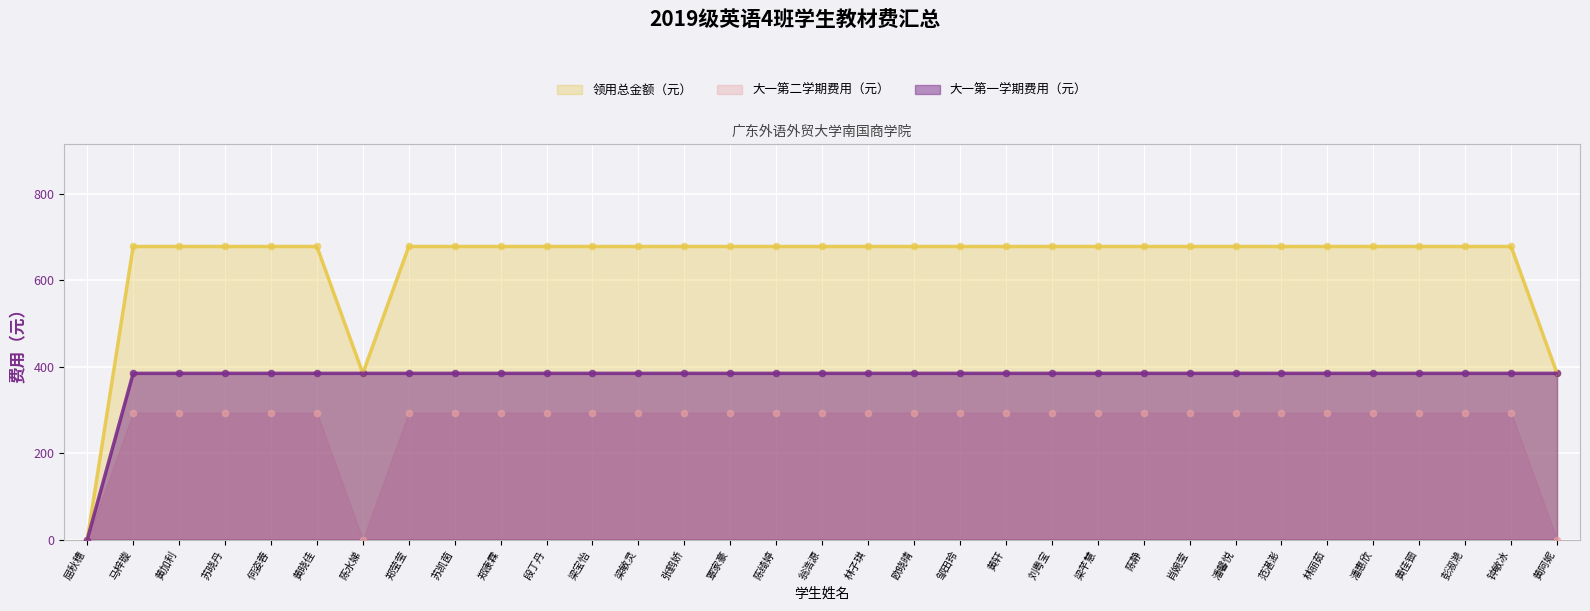

At how many categories does at least one series exceed 320?

32